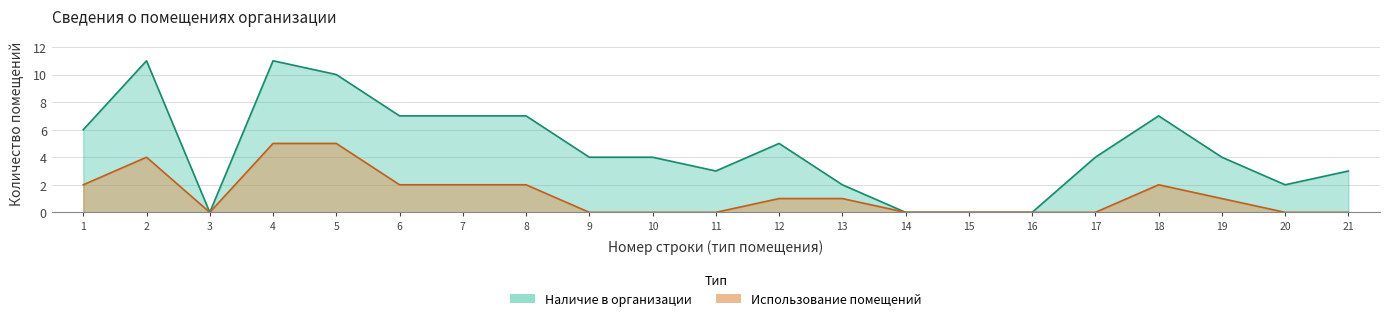

The value of Использование помещений at 12 is 1. True or false?

True